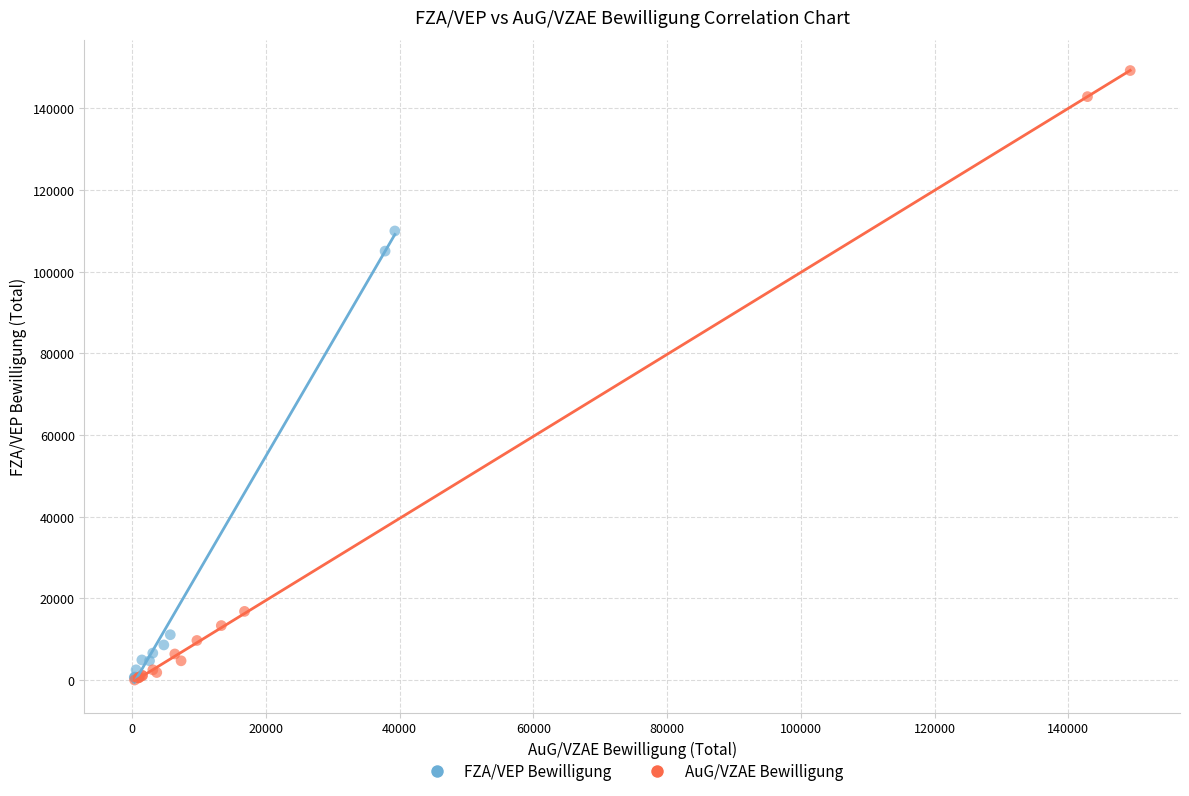

Which series has the largest Y range (max minus min)?

AuG/VZAE Bewilligung